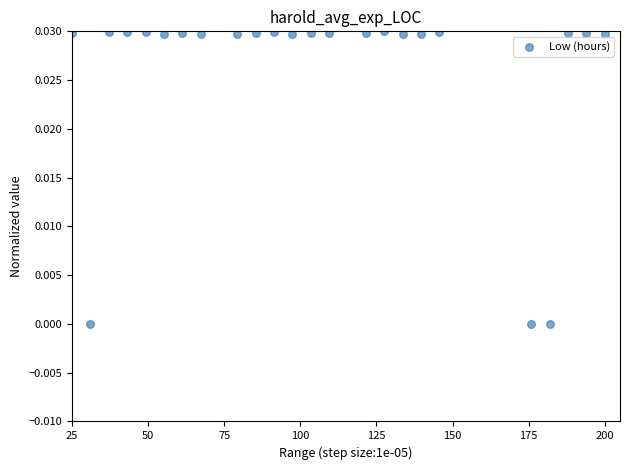

What is the range of X values (max minus min)?

175.0